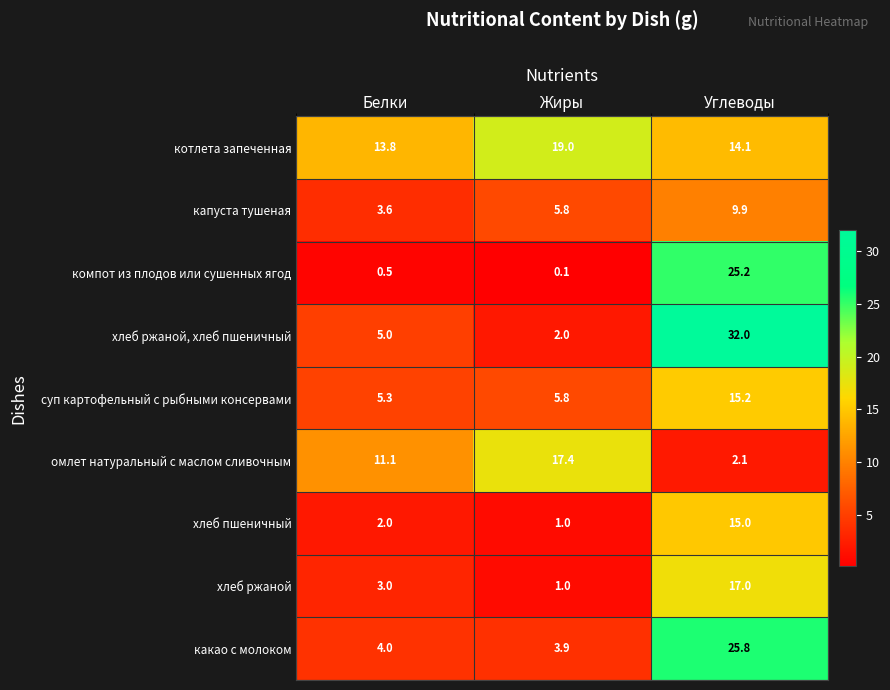

What is the difference between the maximum and minimum values in the компот из плодов или сушенных ягод series?

25.1